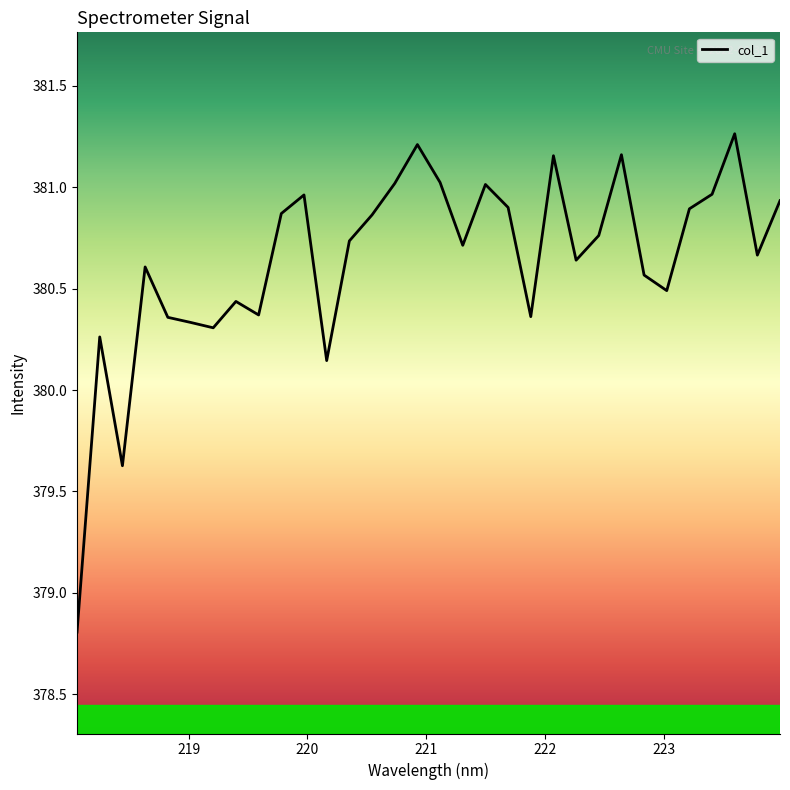

What is the smallest value displayed?

378.8